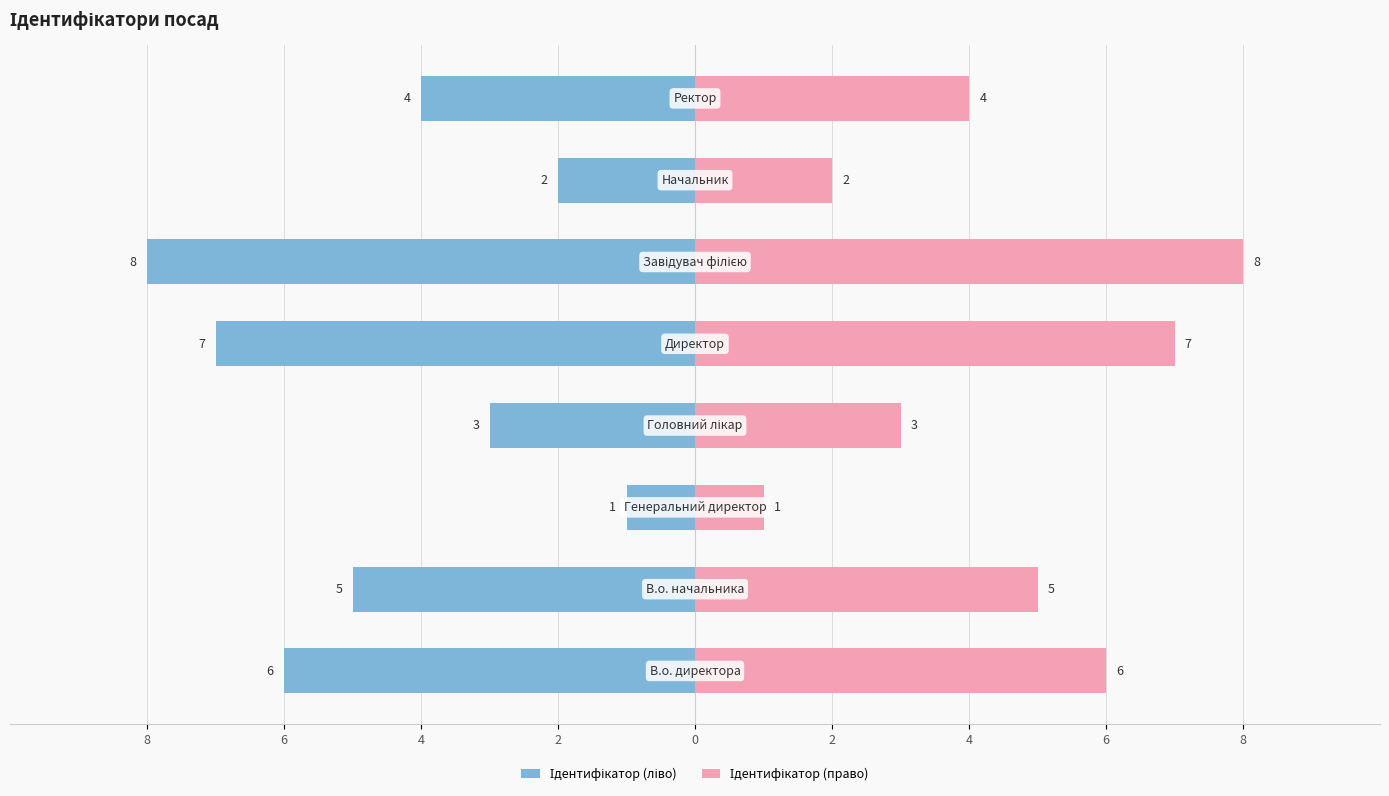

Rank the series at 2 from highest to lowest value.

Ідентифікатор (право), Ідентифікатор (ліво)